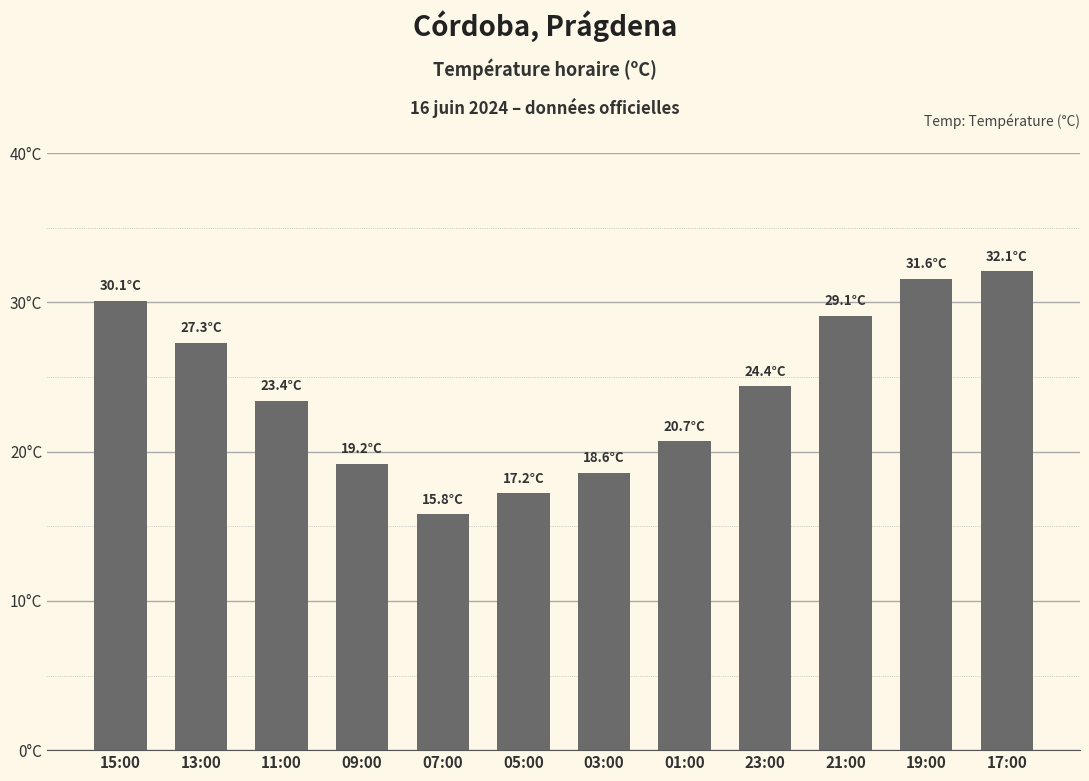

What position from the right is 05:00?

7